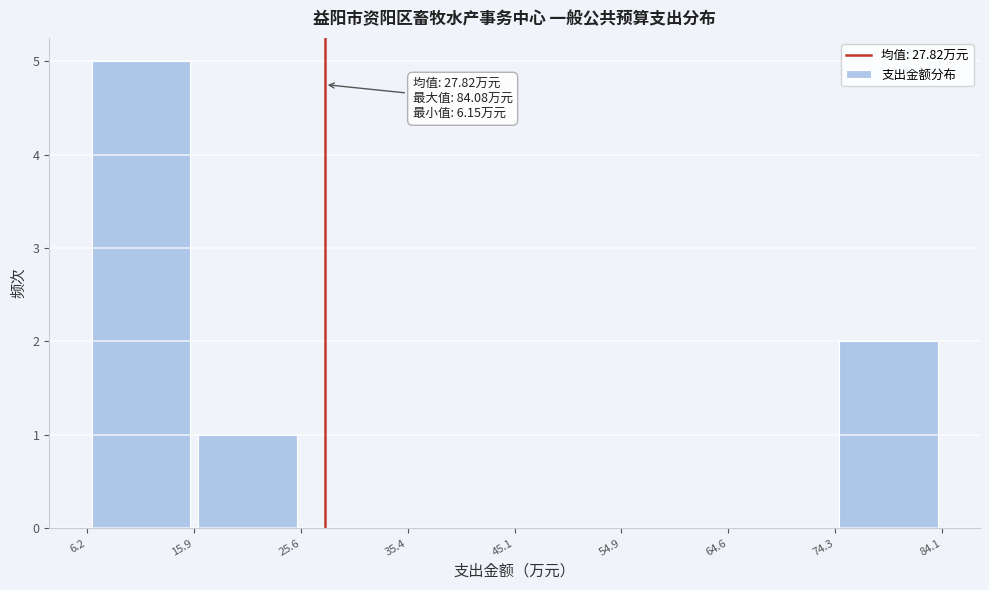

Which range on the x-axis has the tallest bar?

6.2 to 15.9